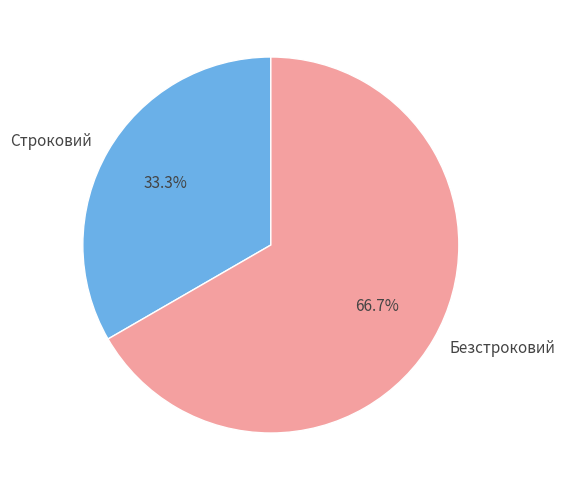

What percentage do Безстроковий and Строковий together represent?

100.0%